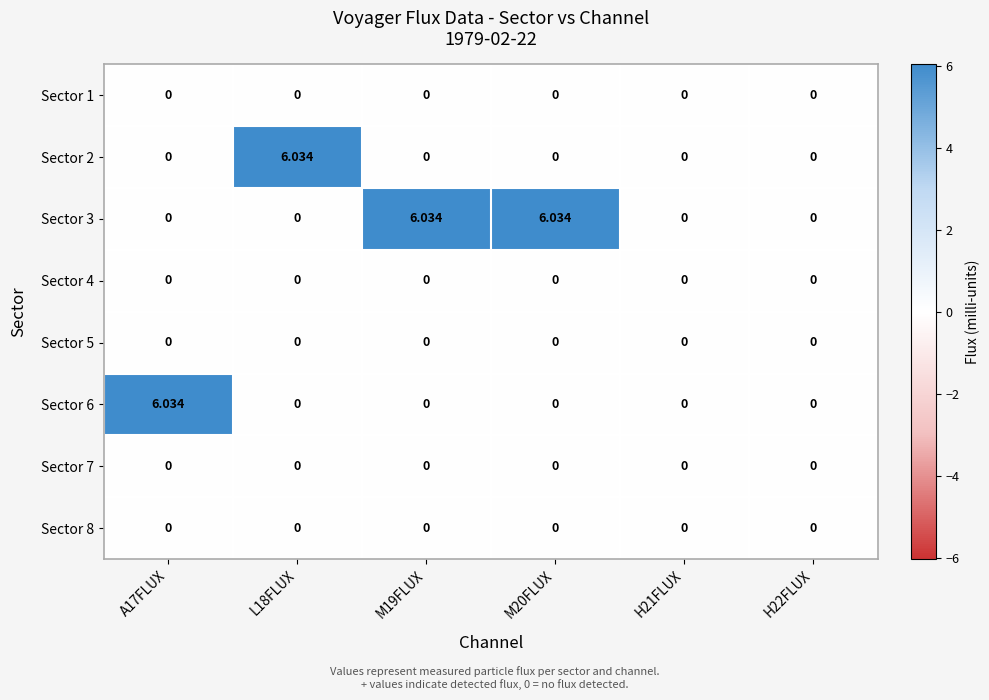

How many data points does each series have?

6